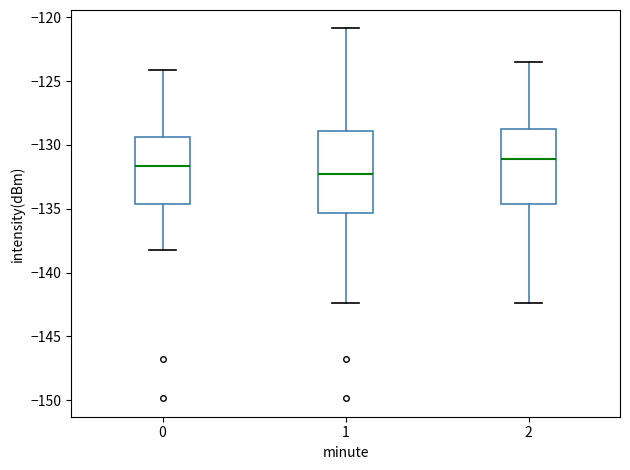

Where does the median line of the box at x = 1 sit on the y-axis? The values are not printed on the chart, so give them approximately, as read against the axis.

-132.0